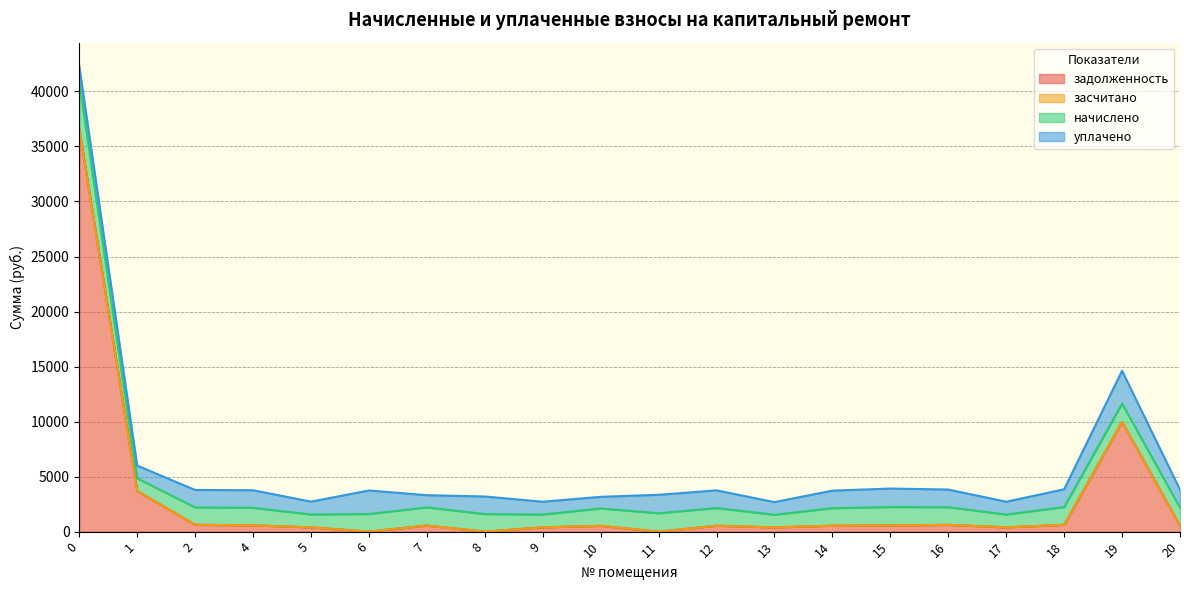

Between 9 and 2, which is larger?

2